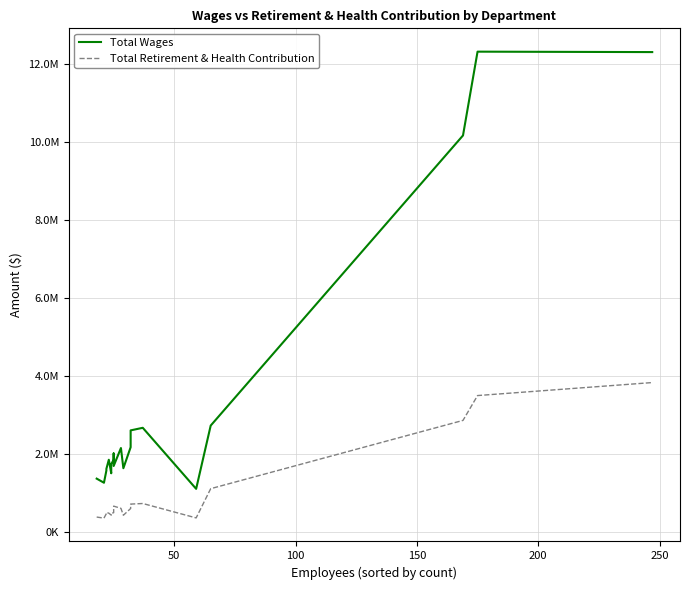

What is the smallest value displayed?

363741